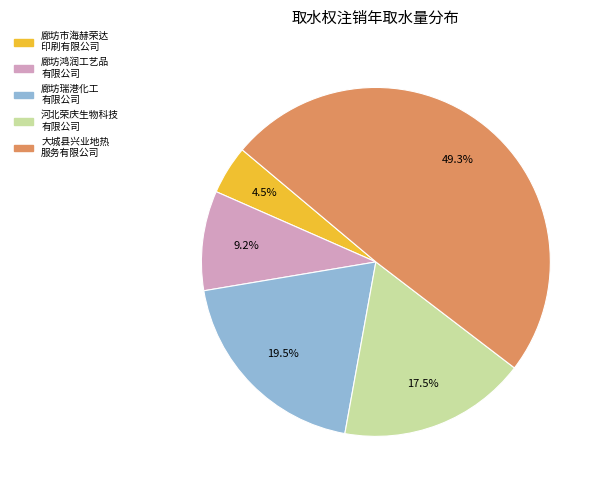

Is there any slice that represents more than half of the pie?

No